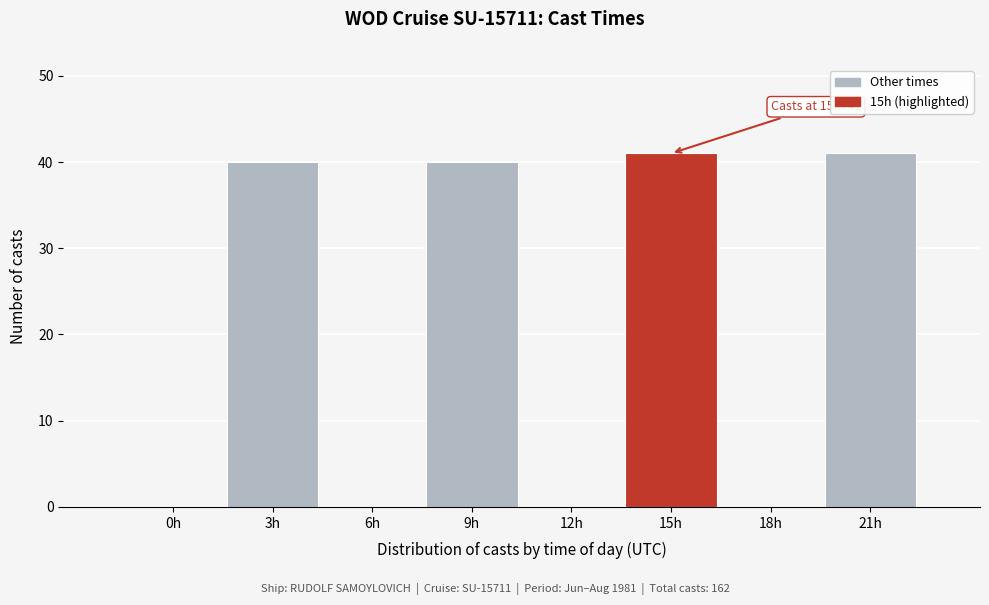

Reading right to left, transcribe all the data shown in this chart.

21h=41	18h=0	15h=41	12h=0	9h=40	6h=0	3h=40	0h=0